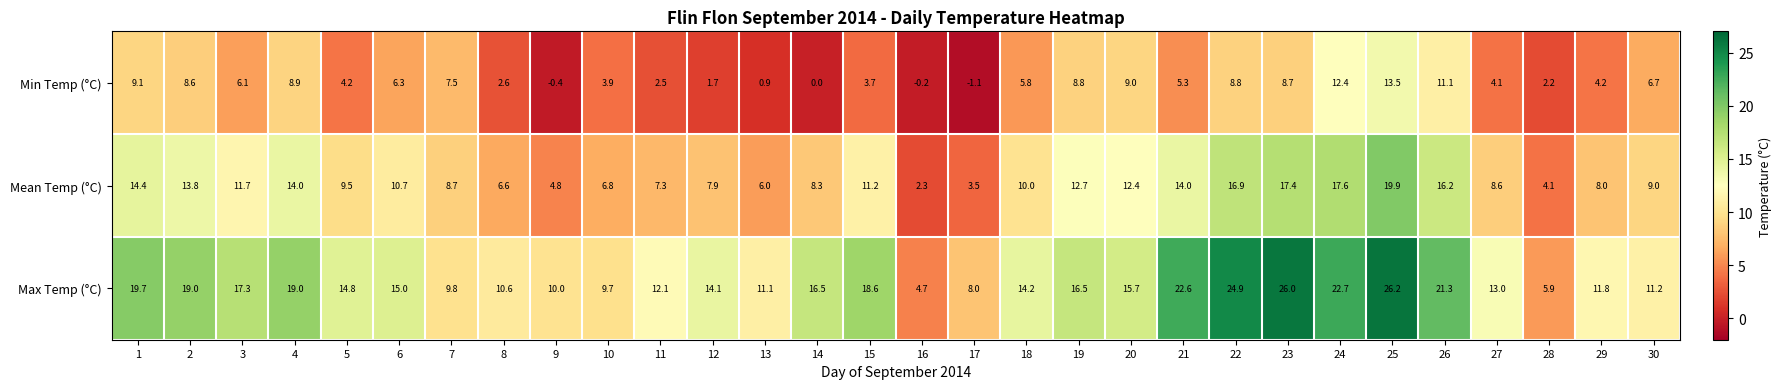

What is the minimum value shown in the chart?

-1.1